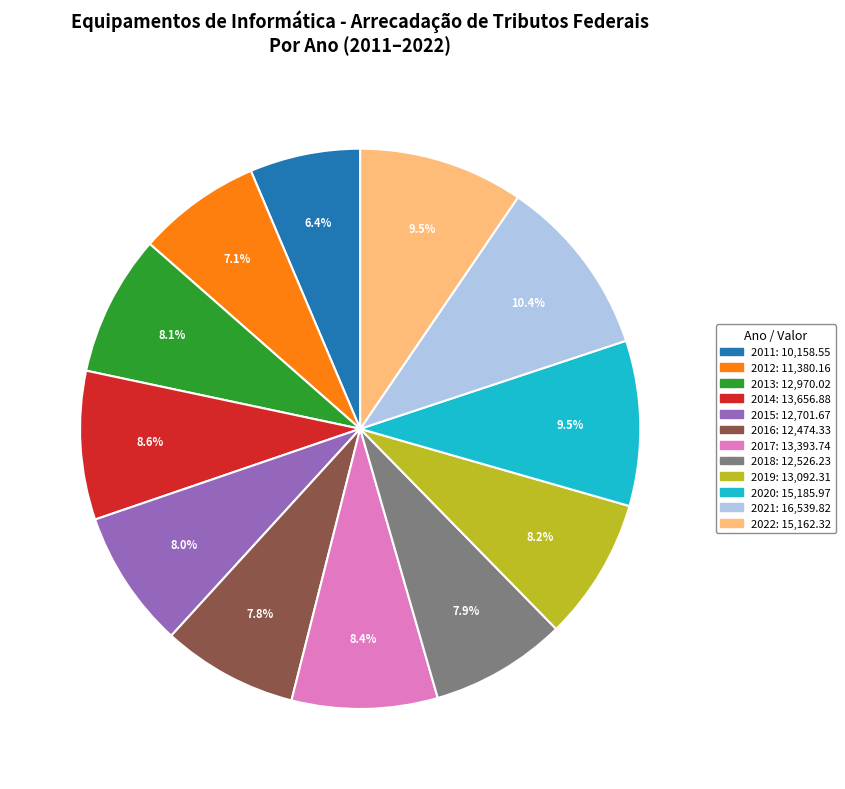

To the nearest percent, what is the combined percentage of 2019 and 2011?

15%